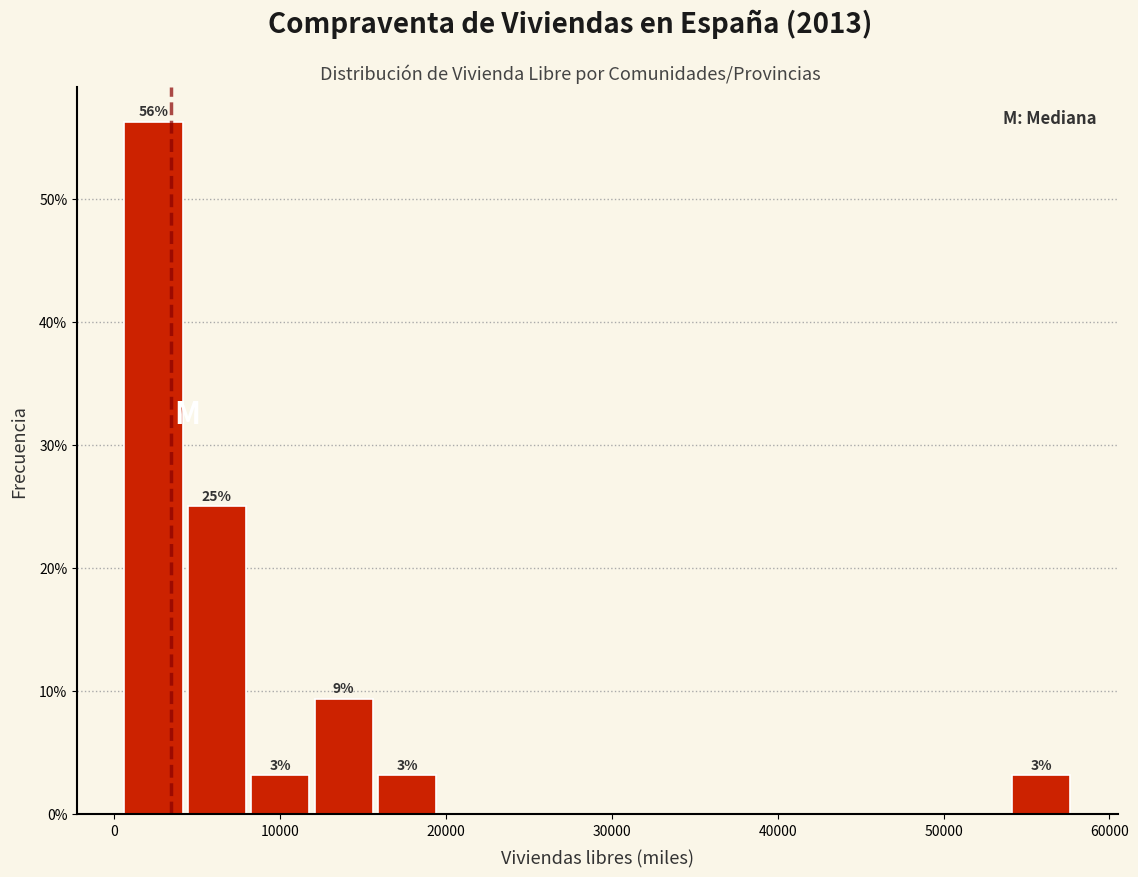

Around what value on the x-axis is the tallest bar? Give the approximate position of its centre, as read against the axis.

2000